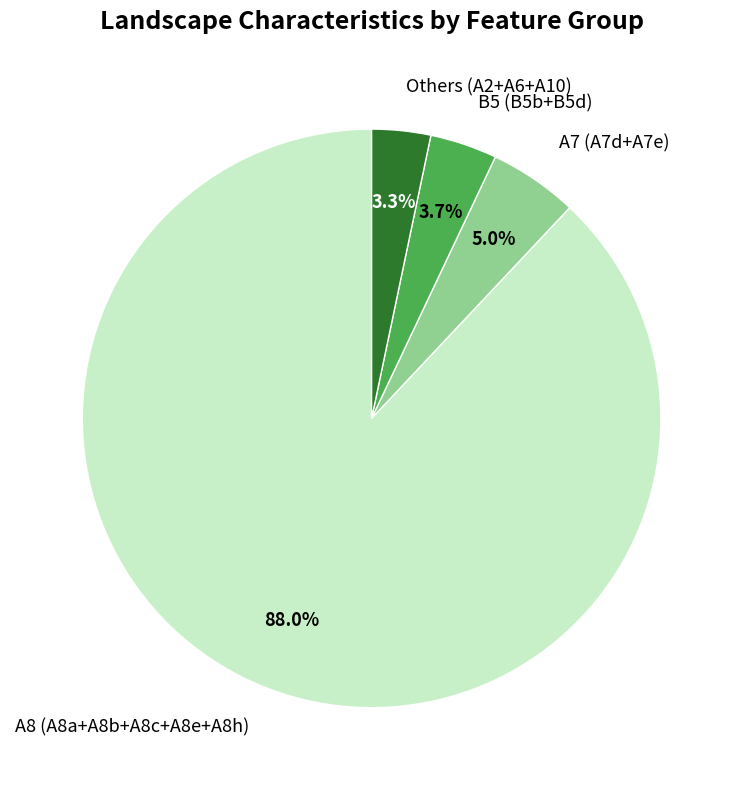

Do B5 (B5b+B5d) and A7 (A7d+A7e) together represent more than half of the pie?

No